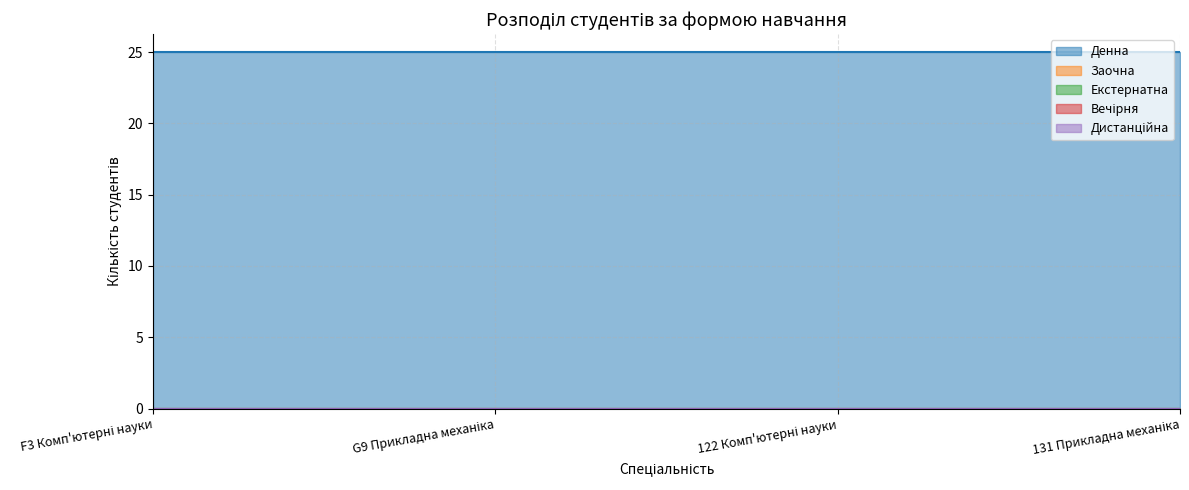

What are all the series names shown in the legend?

Денна, Заочна, Екстернатна, Вечірня, Дистанційна